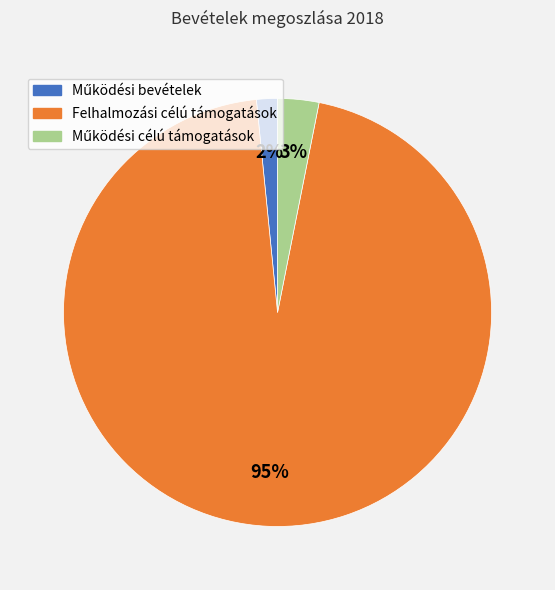

Count the number of slices in the pie.

3